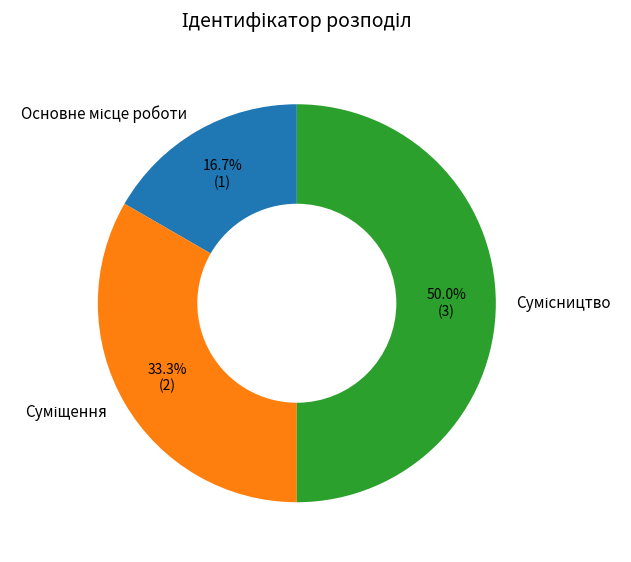

Is there any slice that represents more than half of the pie?

No